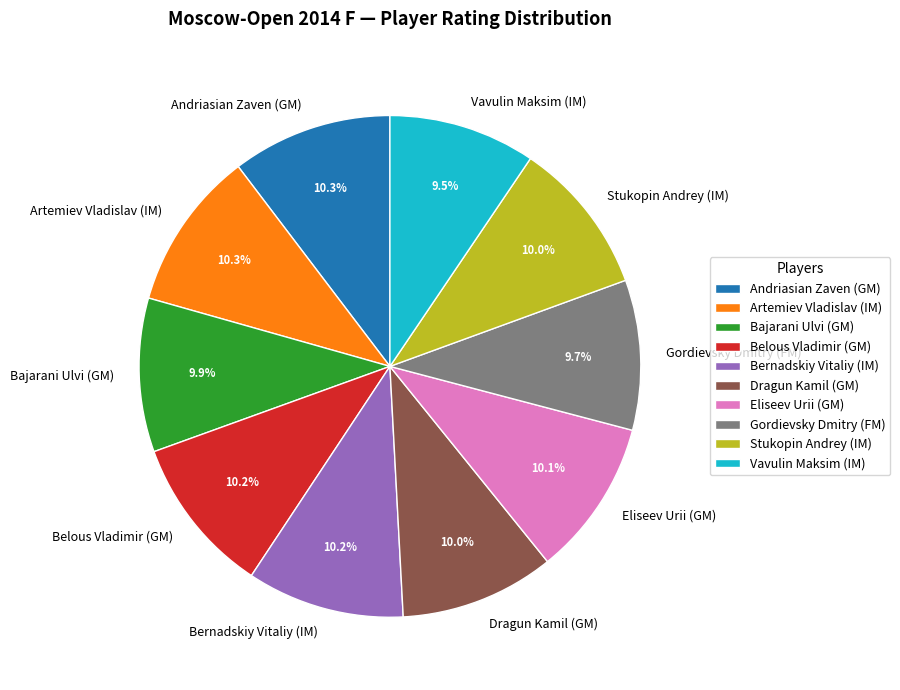

To the nearest percent, what portion does Andriasian Zaven (GM) represent?

10%